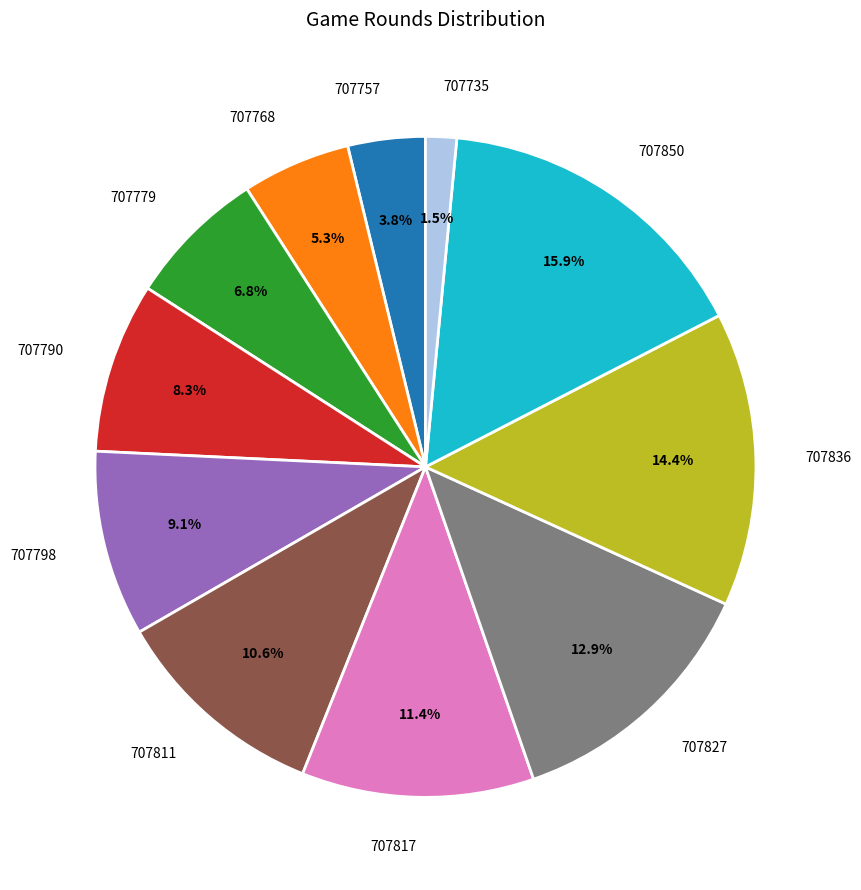

Which category has the smallest portion of the pie?

707735